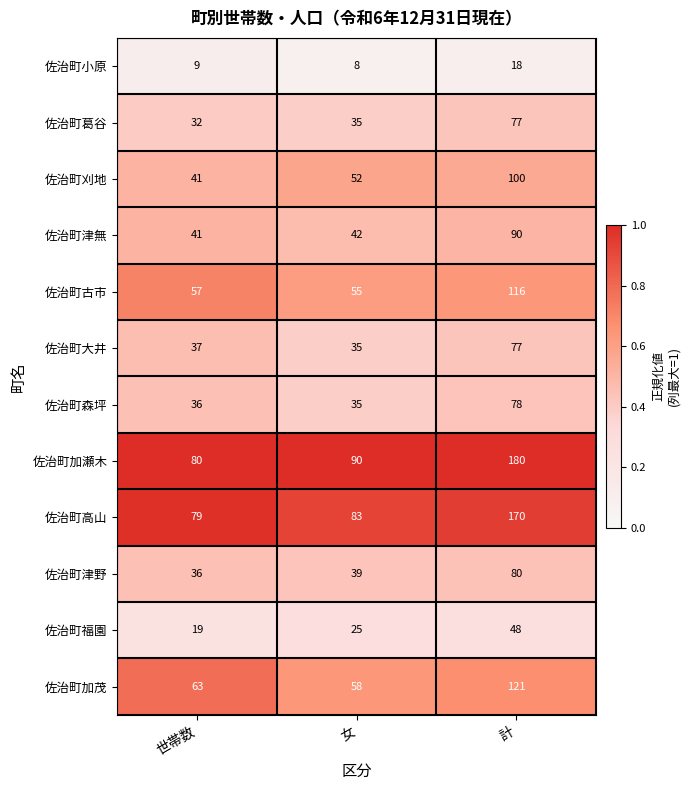

Which category has the lowest value across all series?

女